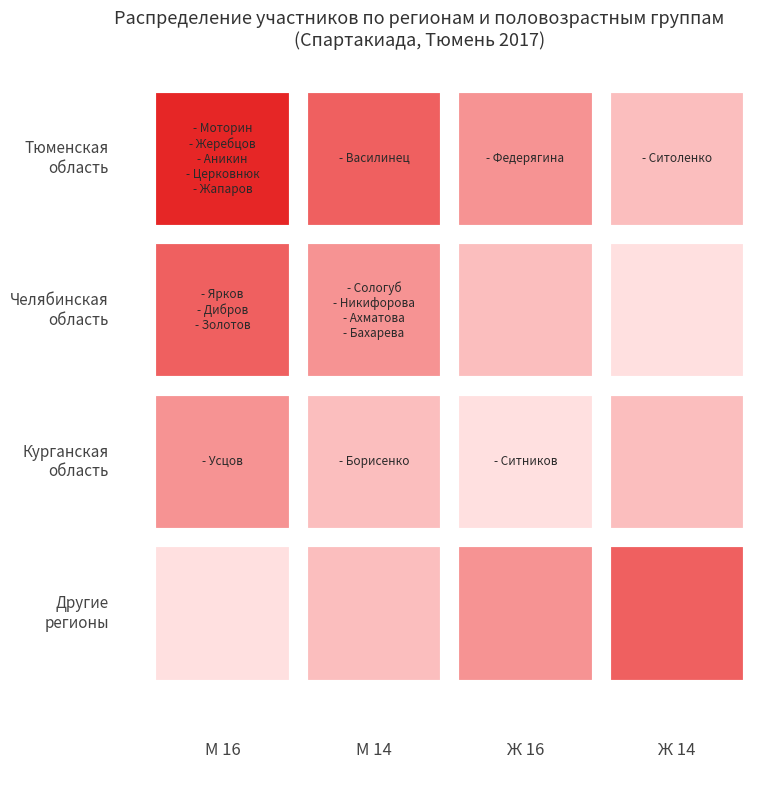

The value of Тюменская область at 2 is 1. True or false?

False